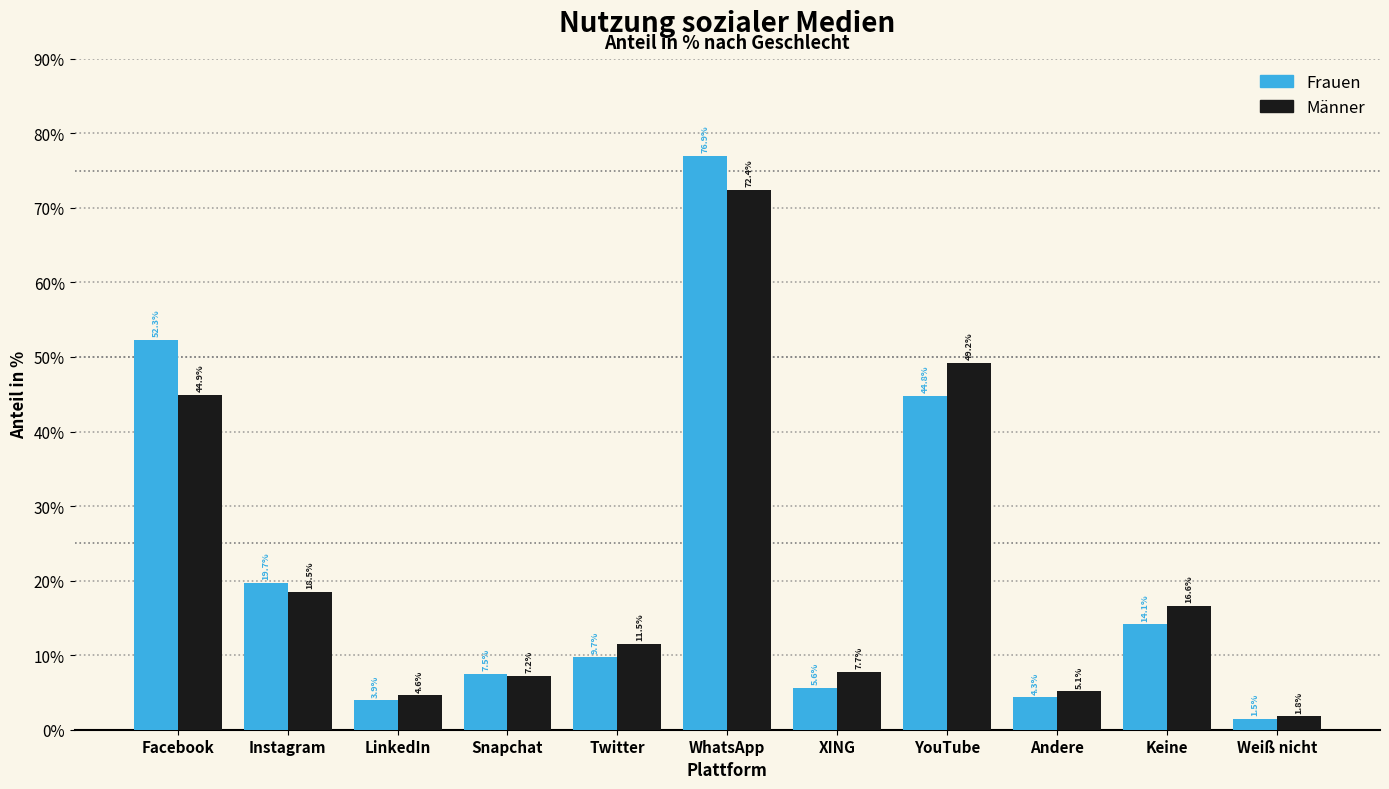

Reading right to left, what are all the values shown in this chart?

Frauen: Weiß nicht=1.5	Keine=14.1	Andere=4.3	YouTube=44.8	XING=5.6	WhatsApp=76.9	Twitter=9.7	Snapchat=7.5	LinkedIn=3.9	Instagram=19.7	Facebook=52.3
Männer: Weiß nicht=1.8	Keine=16.6	Andere=5.1	YouTube=49.2	XING=7.7	WhatsApp=72.4	Twitter=11.5	Snapchat=7.2	LinkedIn=4.6	Instagram=18.5	Facebook=44.9